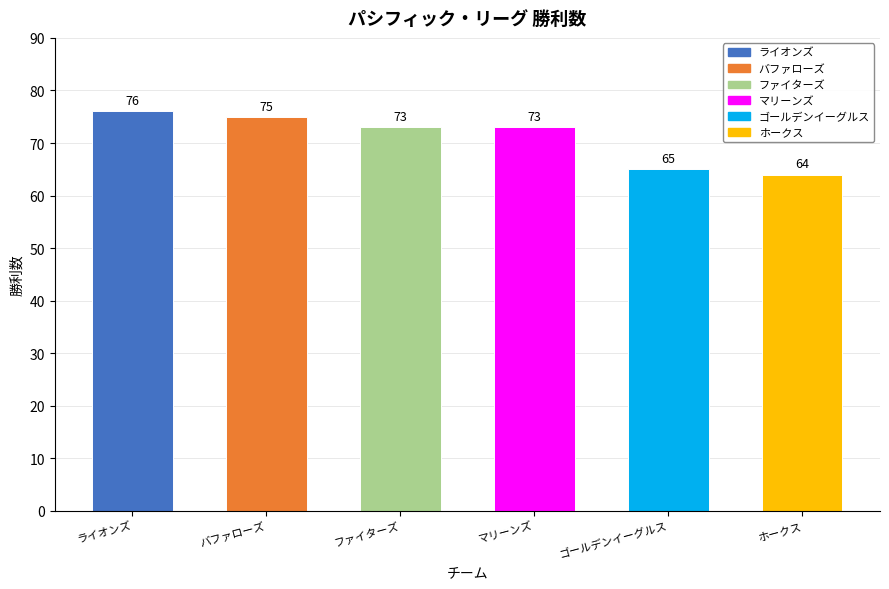

Reading right to left, list all the values displayed in this chart.

64	65	73	73	75	76